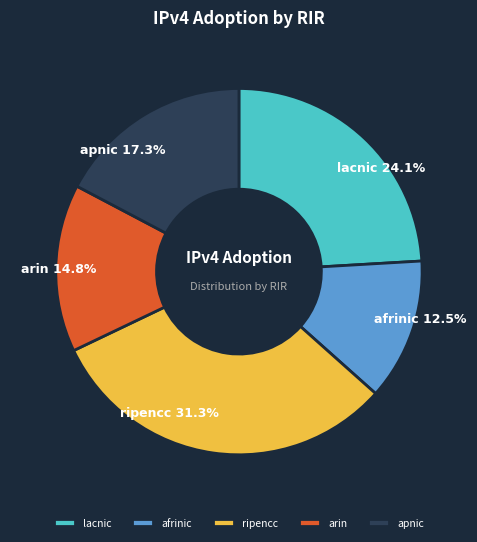

How many slices are in this pie chart?

5